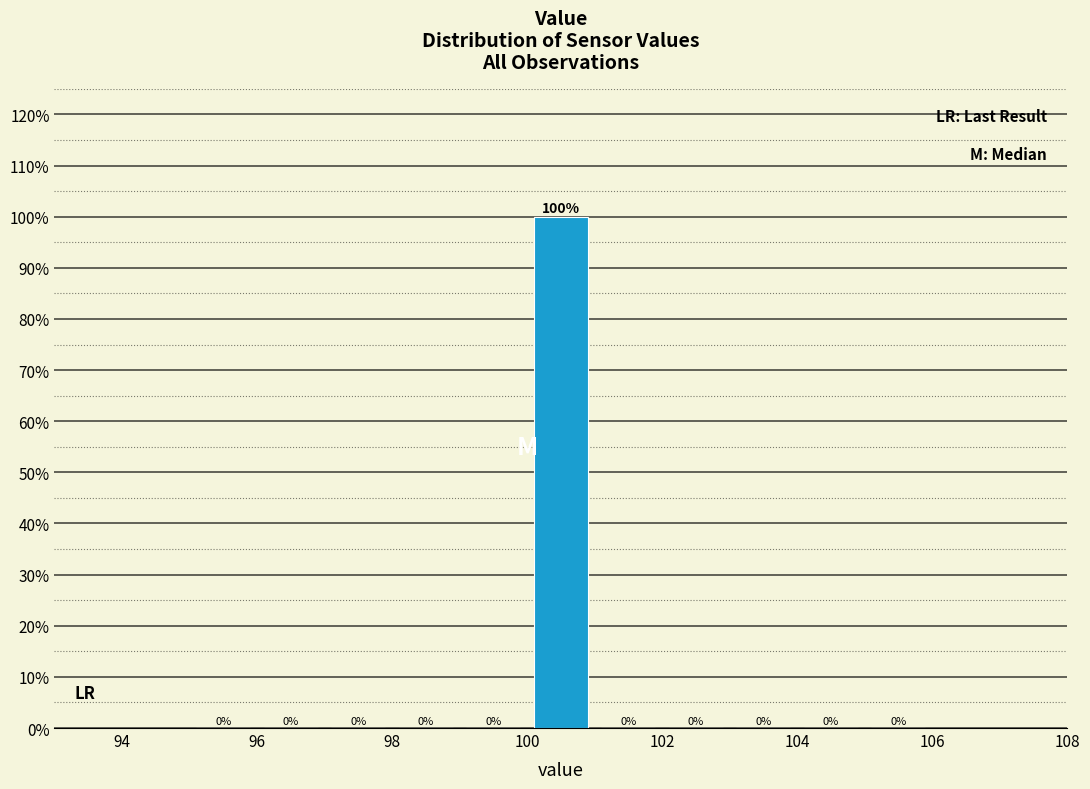

Reading left to right, list every bar in this chart as the range it spans on the x-axis followed by its height.

95 to 96: 0
96 to 97: 0
97 to 98: 0
98 to 99: 0
99 to 100: 0
100 to 101: 100
101 to 102: 0
102 to 103: 0
103 to 104: 0
104 to 105: 0
105 to 106: 0